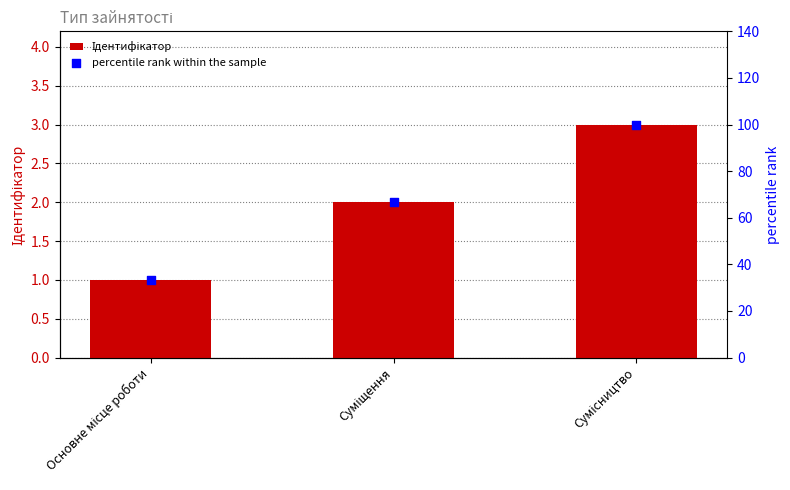

Which series reaches the minimum Y coordinate?

Ідентифікатор